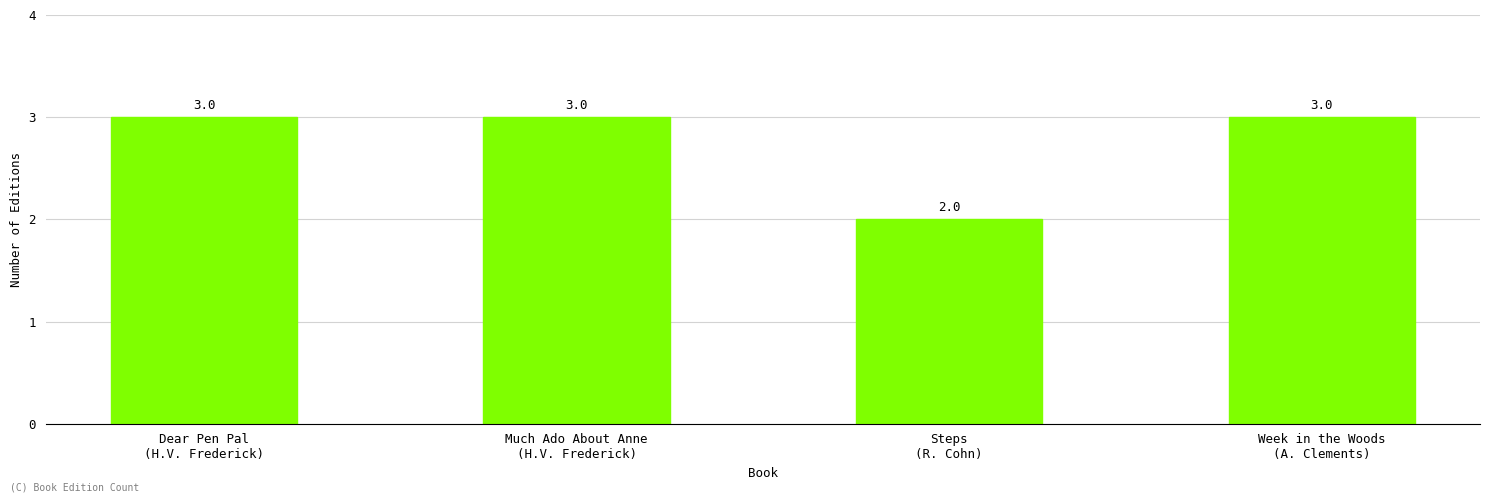

Reading right to left, transcribe all the data shown in this chart.

Week in the Woods
(A. Clements)=3	Steps
(R. Cohn)=2	Much Ado About Anne
(H.V. Frederick)=3	Dear Pen Pal
(H.V. Frederick)=3